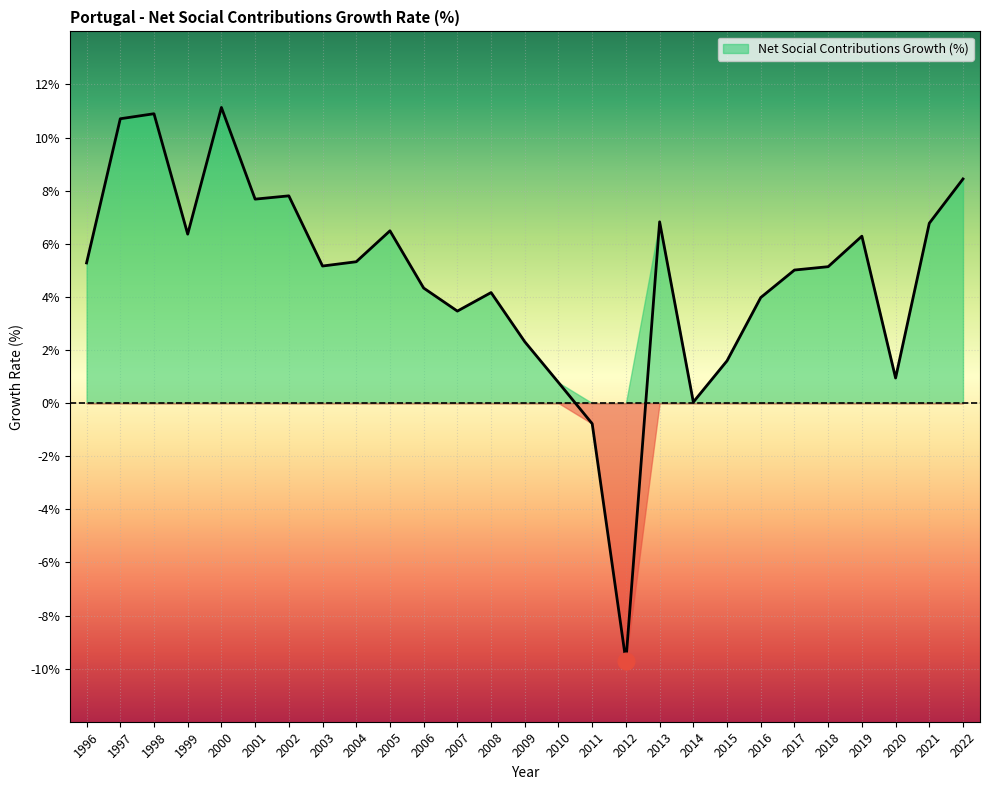

Reading left to right, list all the values displayed in this chart.

5.3	10.7	10.9	6.4	11.1	7.7	7.8	5.2	5.3	6.5	4.3	3.5	4.2	2.3	0.8	-0.8	-9.7	6.8	0.0	1.6	4.0	5.0	5.1	6.3	0.9	6.8	8.4